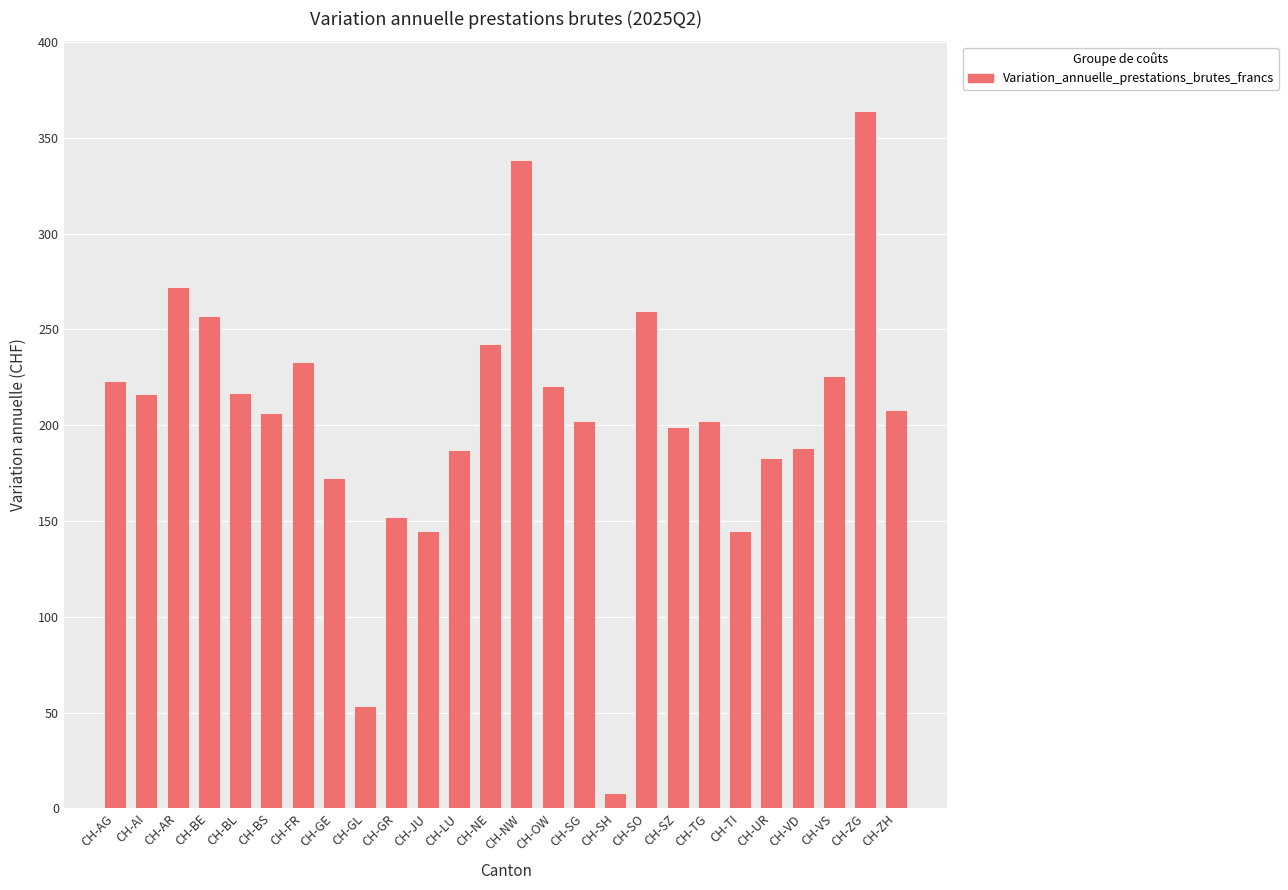

What position from the left is CH-OW?

15